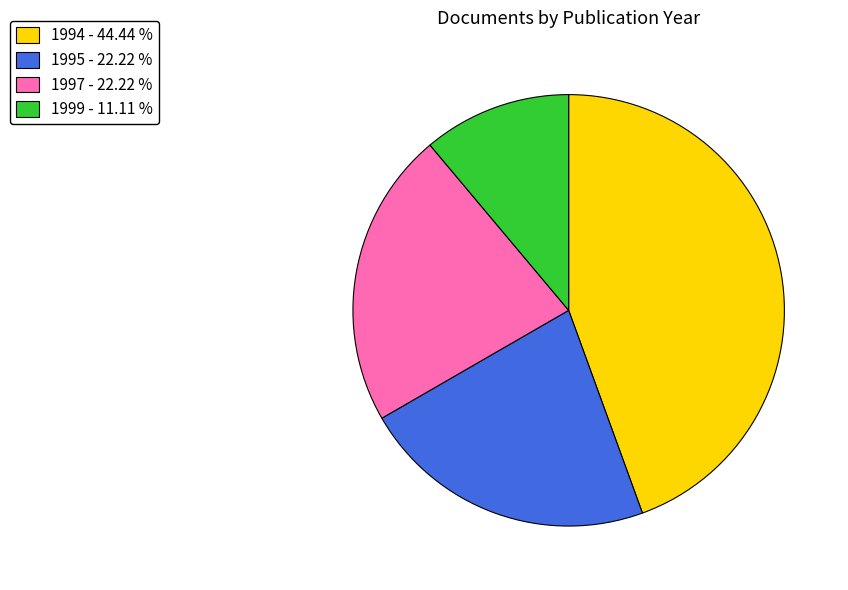

Does 1995 - 22.22 % represent more than half of the total?

No